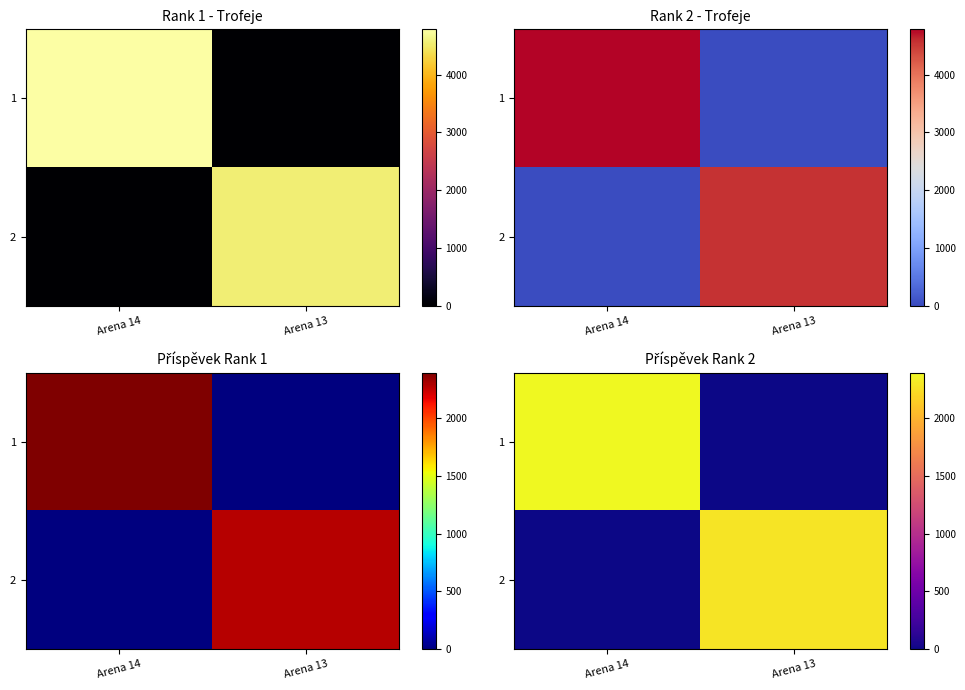

What is the spread (max minus min) of values at Arena 13?

2276